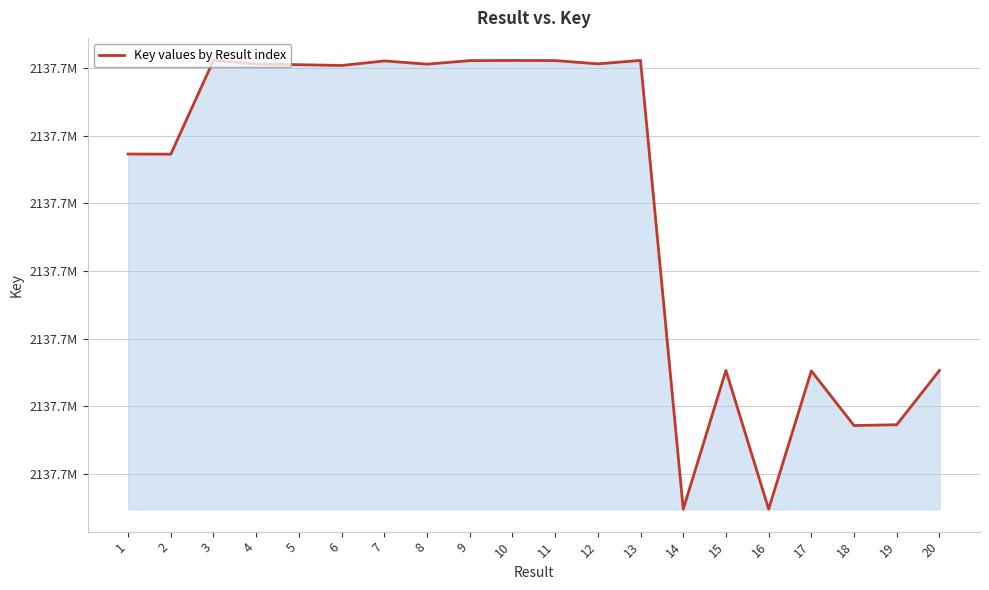

Where is the data nearest to the value 2137687949?

15